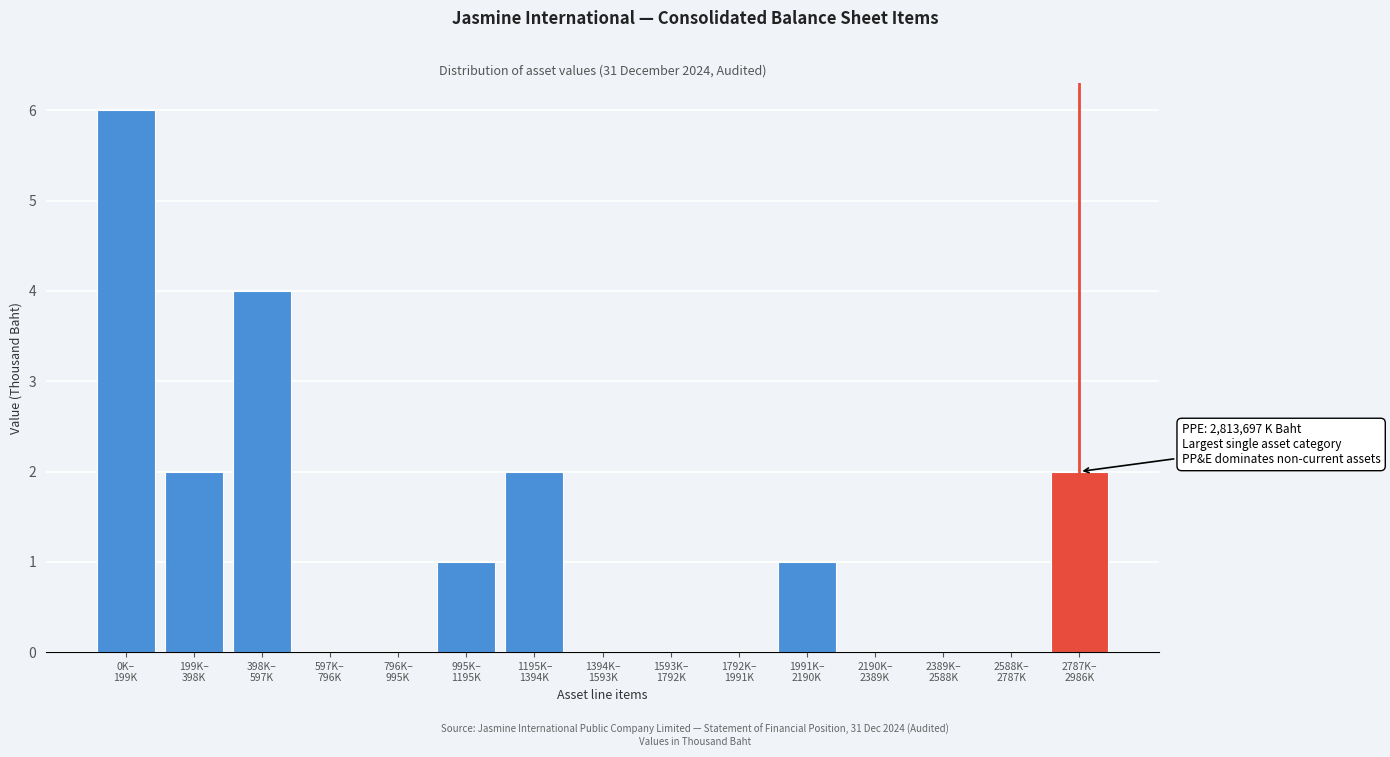

What is the sum of all values?

18